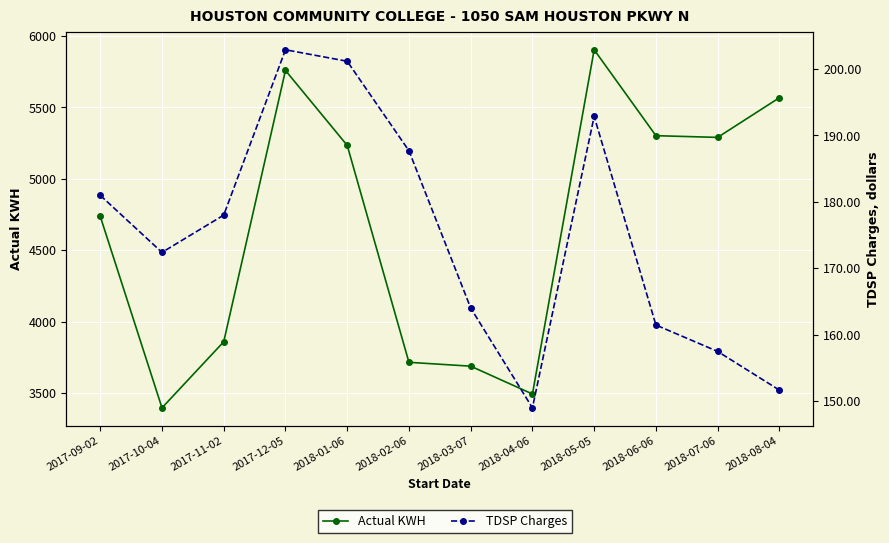

What position from the right is 2017-09-02?

12